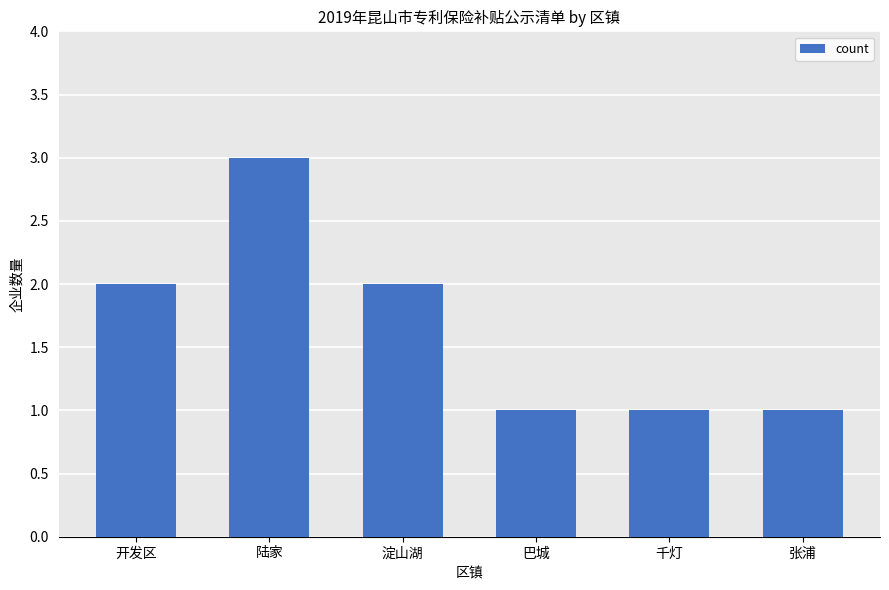

What is the minimum value shown in the chart?

1